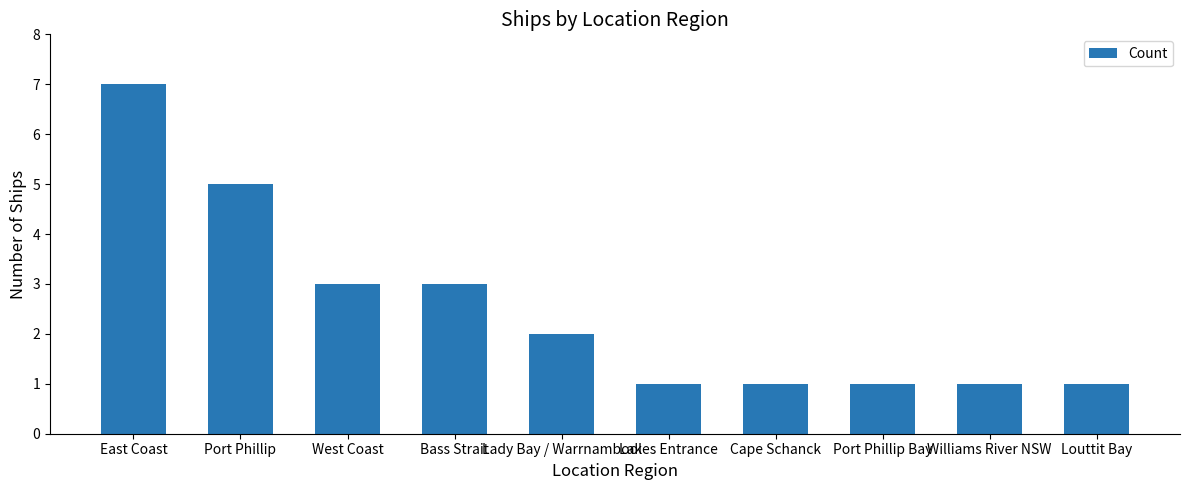

The chart shows a value of 1 at Lakes Entrance. True or false?

True